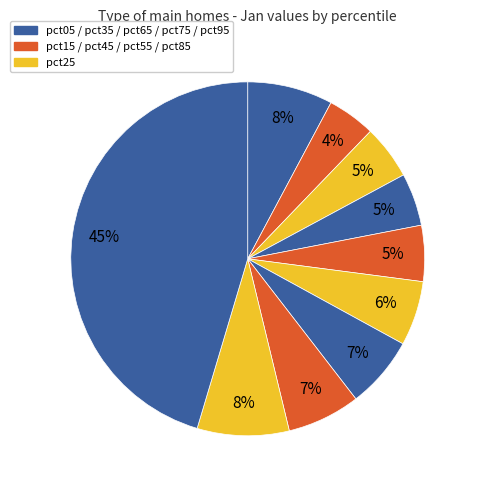

Which category has the smallest portion of the pie?

pct15